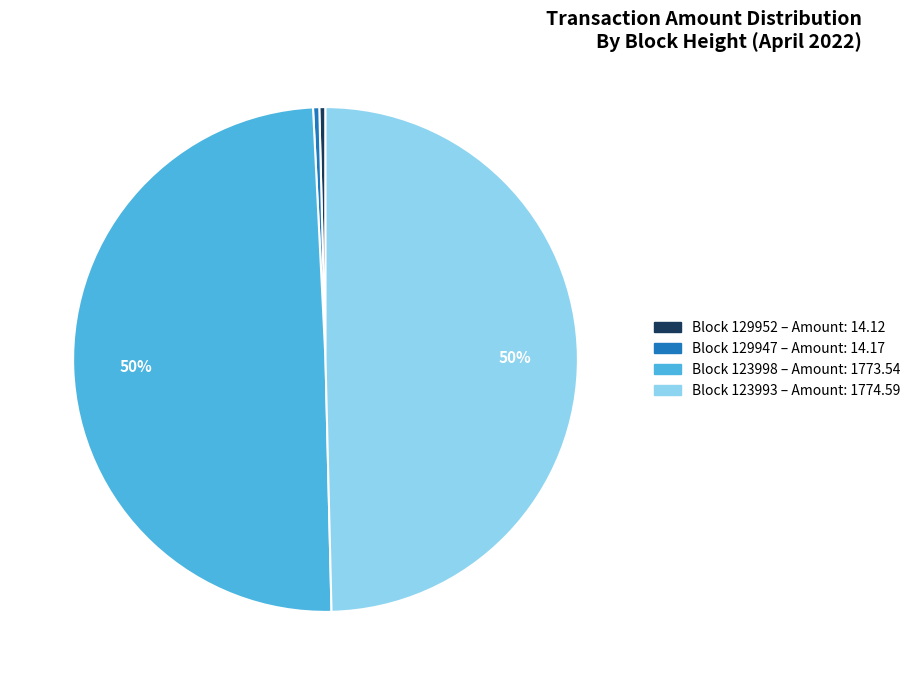

Do Block 129952 – Amount: 14.12 and Block 129947 – Amount: 14.17 together represent more than half of the pie?

No